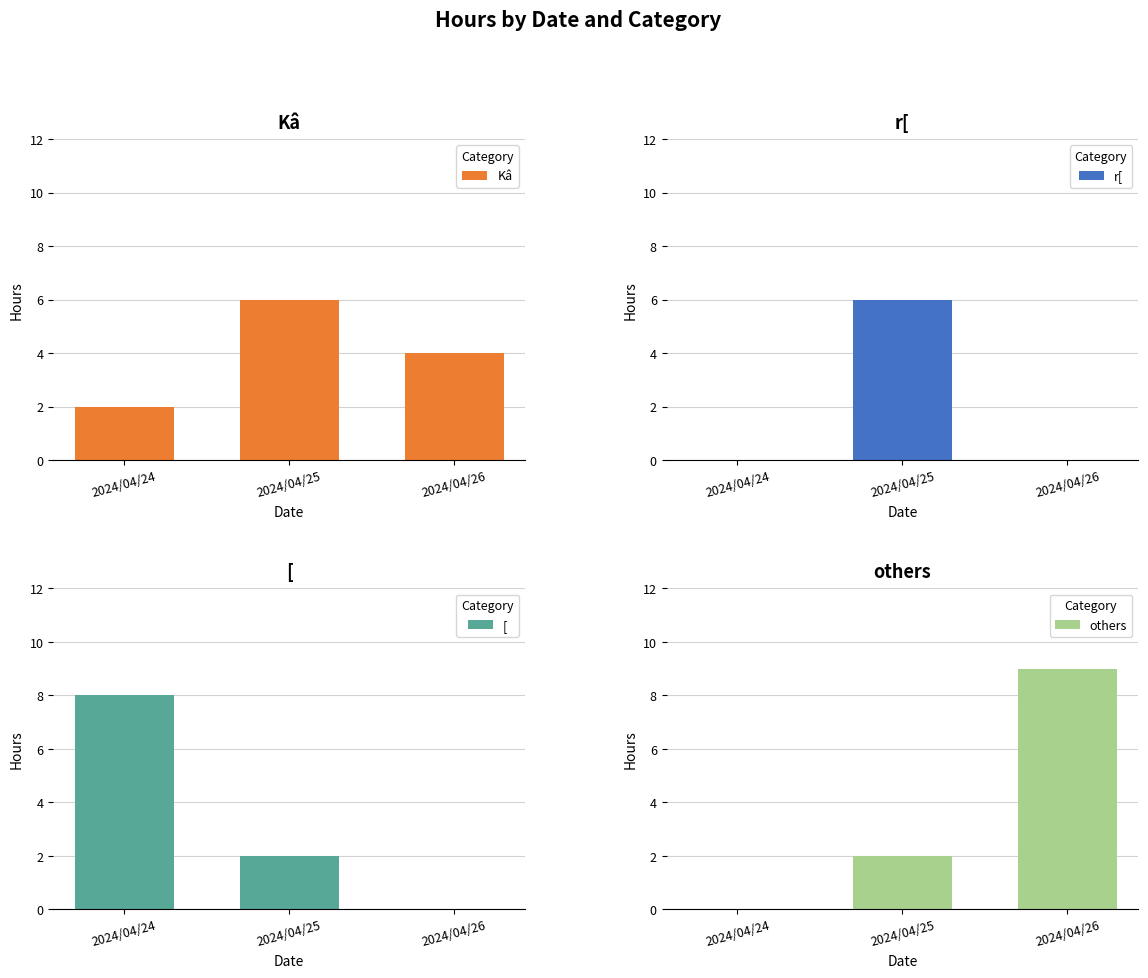

What is the value of the r[ bar at the 2nd from the left?

6